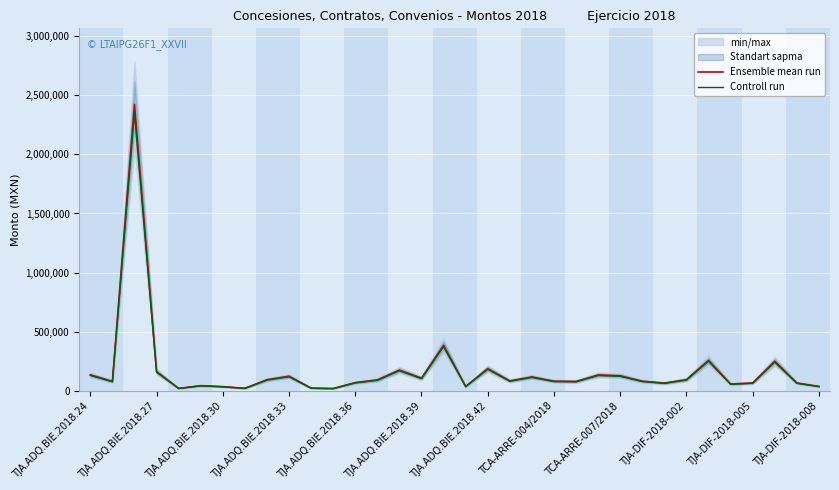

How many values in the Ensemble mean run series are below 86400?

17